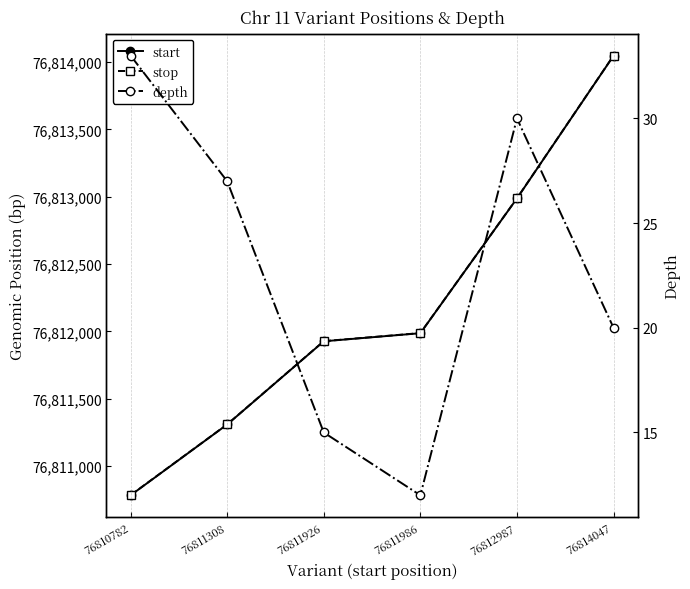

True or false: start has more than 2 interior local peaks.

False